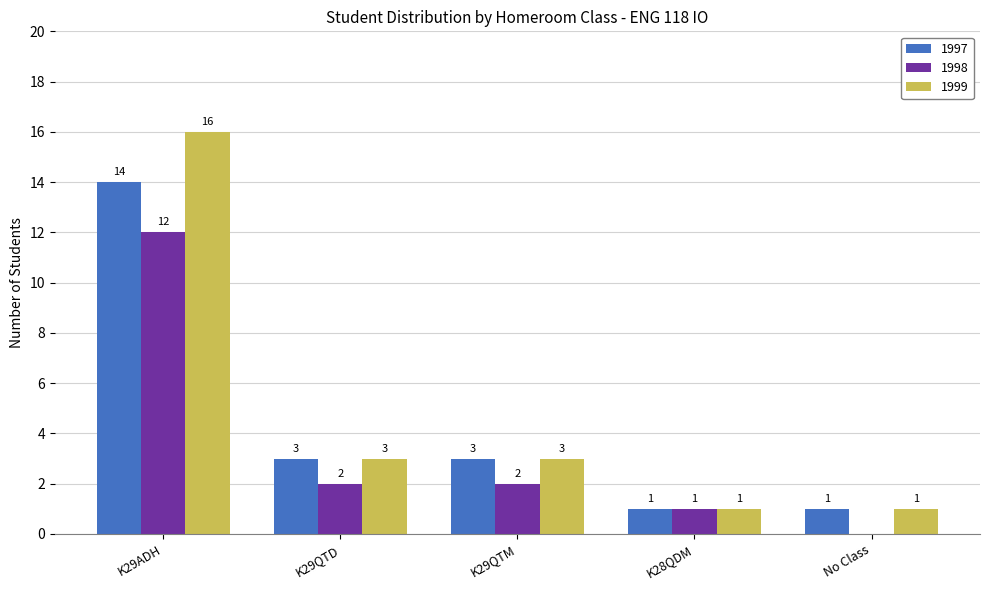

What is the maximum value shown in the chart?

16